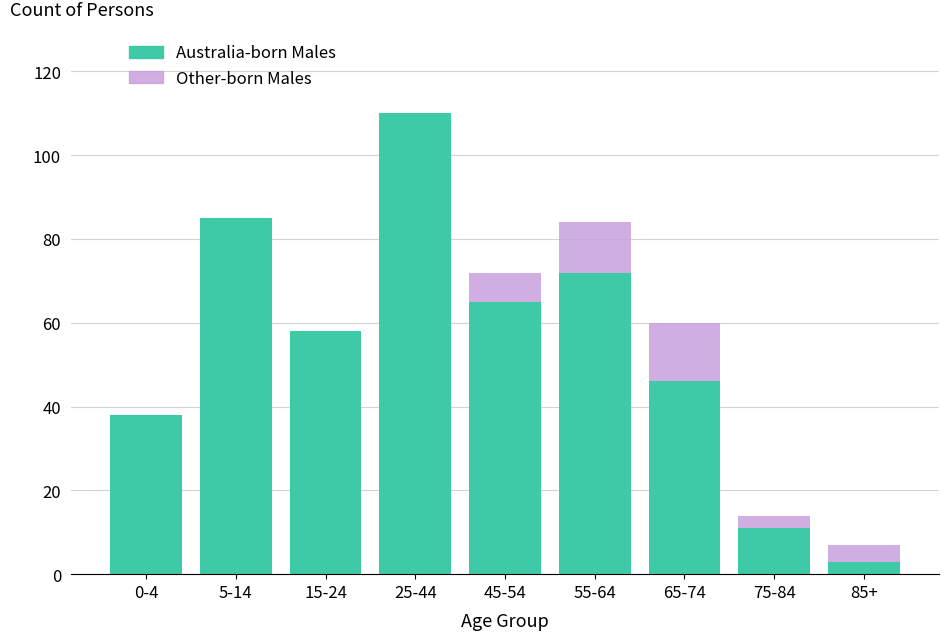

Reading left to right, list the values for the Australia-born Males series.

0-4=38	5-14=85	15-24=58	25-44=110	45-54=65	55-64=72	65-74=46	75-84=11	85+=3